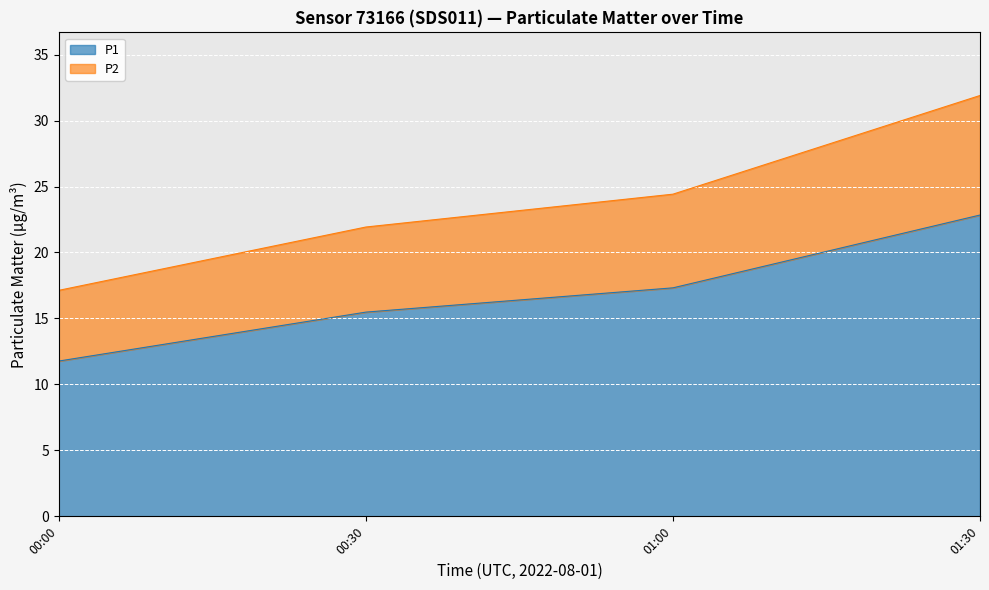

List the labels in order of P1 value, smallest first.

00:00, 00:30, 01:00, 01:30